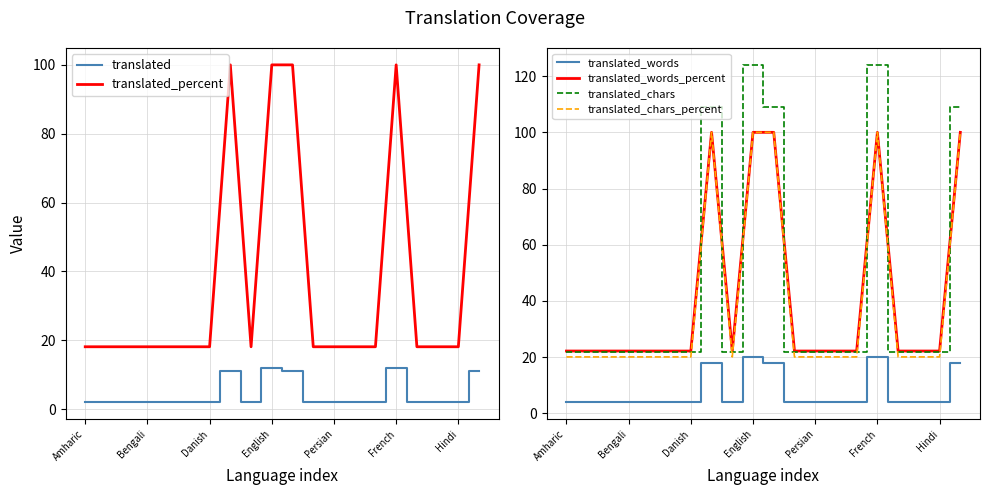

True or false: translated and translated_chars_percent cross at least once.

False